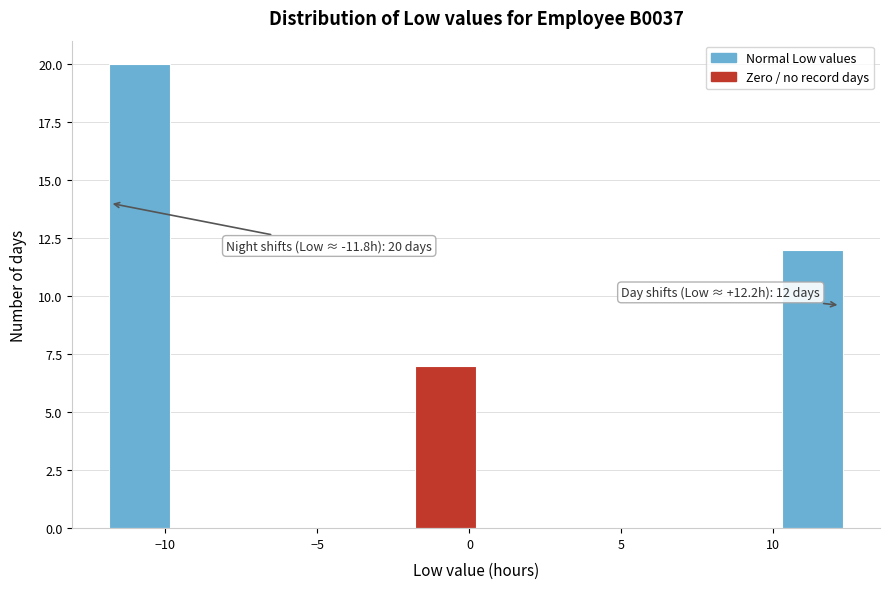

Which range on the x-axis has the tallest bar?

-12.0 to -10.0